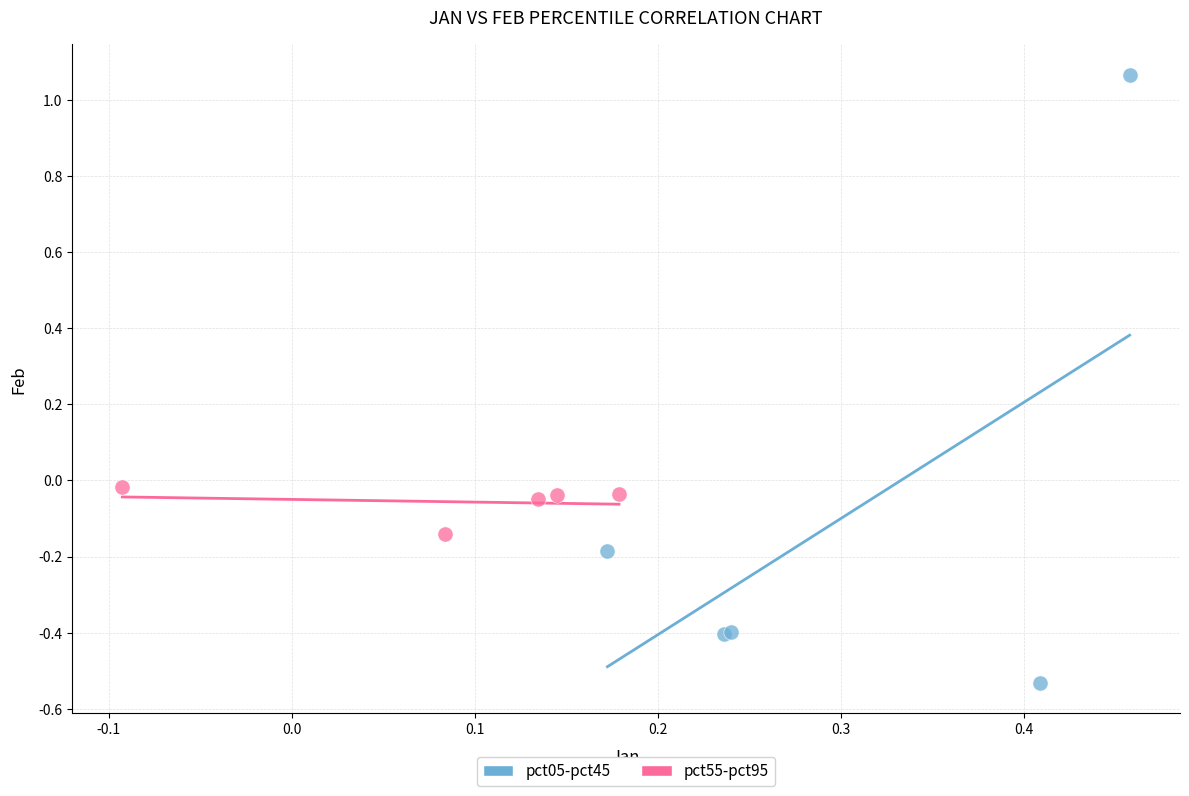

Which series contains the highest Y value?

pct05-pct45